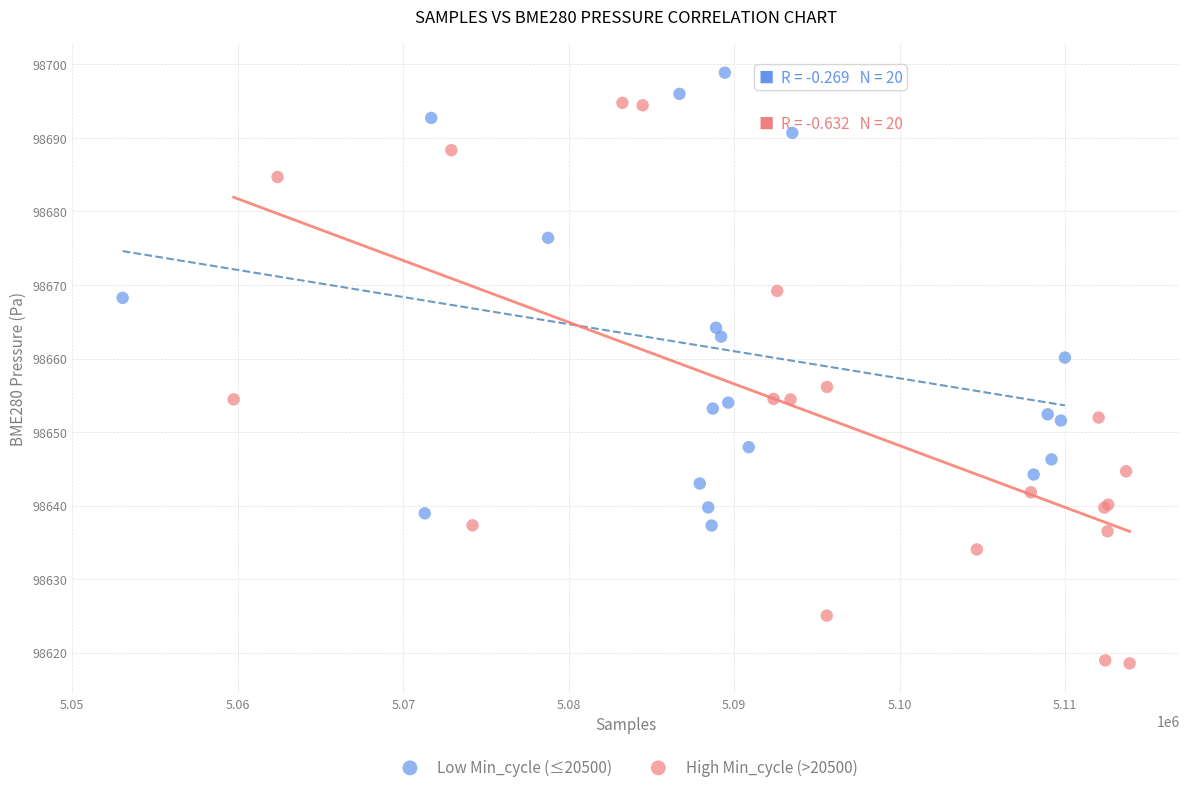

Which series has the largest Y range (max minus min)?

High Min_cycle (>20500)